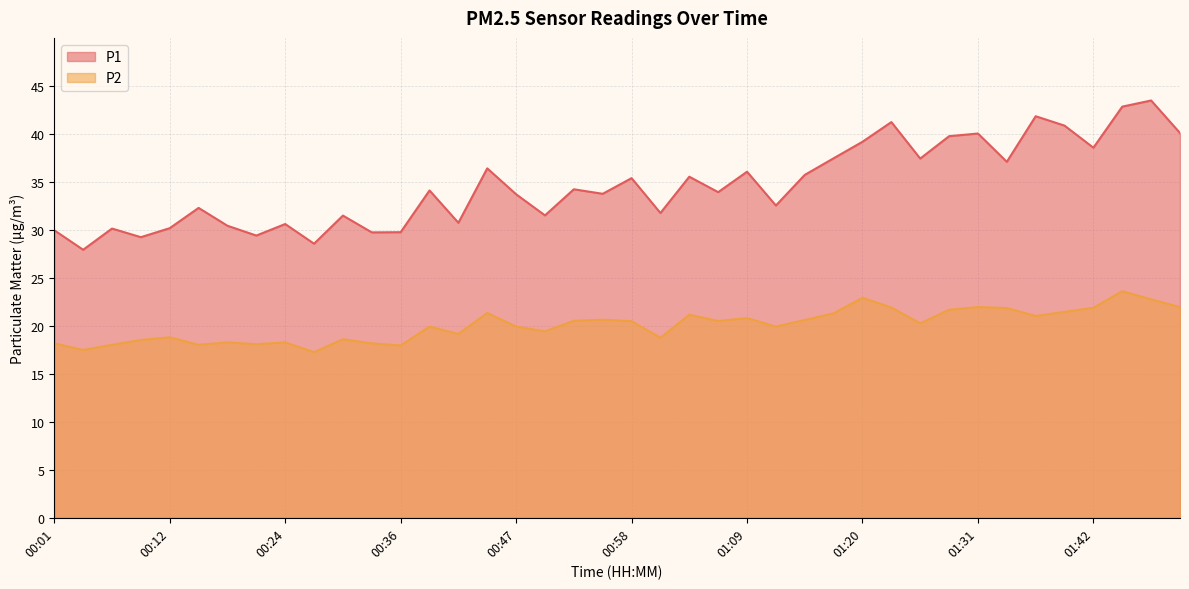

At which label does P1 first exceed 34?

00:38